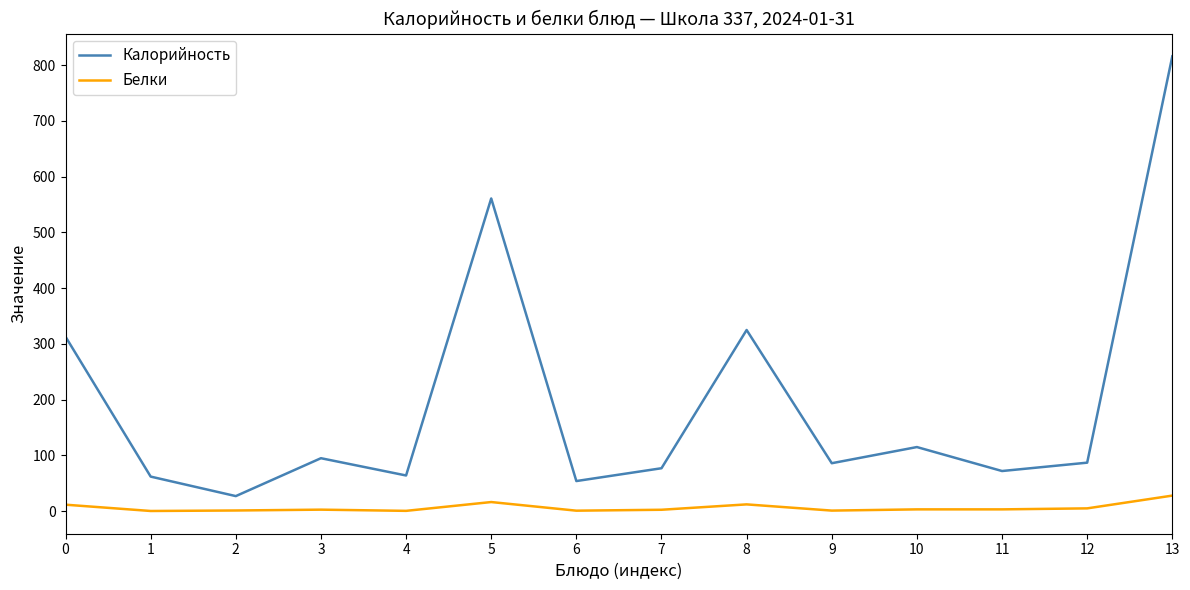

Which series changed the most between 0 and 10?

Калорийность